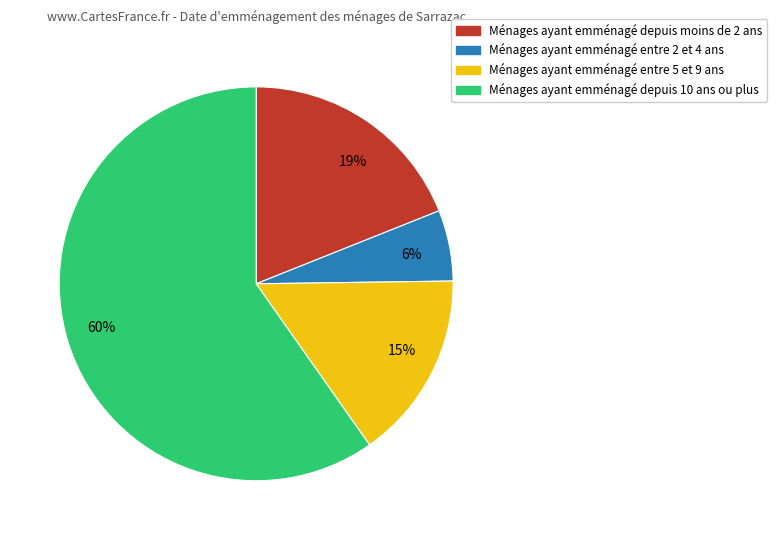

Is there any slice that represents more than half of the pie?

Yes